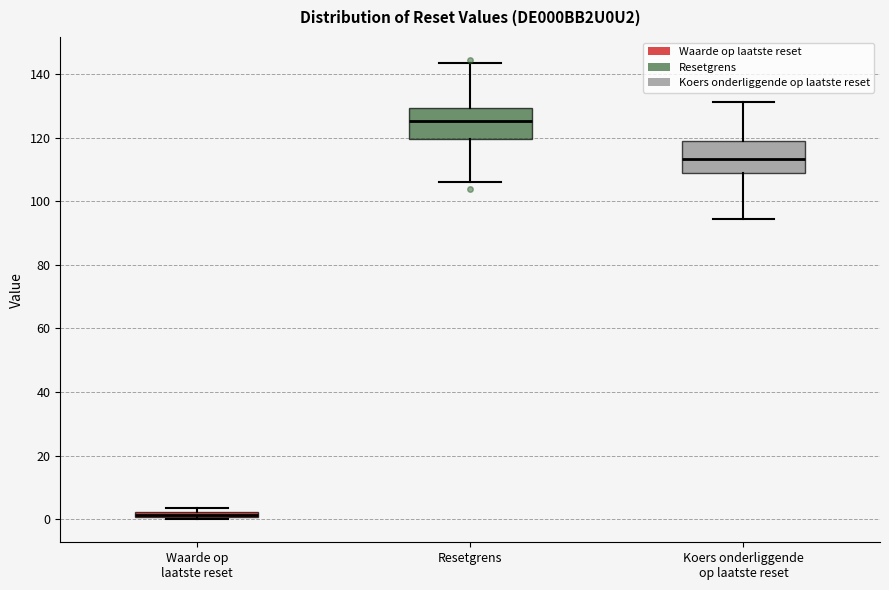

Where does the lower whisker of the box for Resetgrens end on the y-axis? The values are not printed on the chart, so give them approximately, as read against the axis.

106